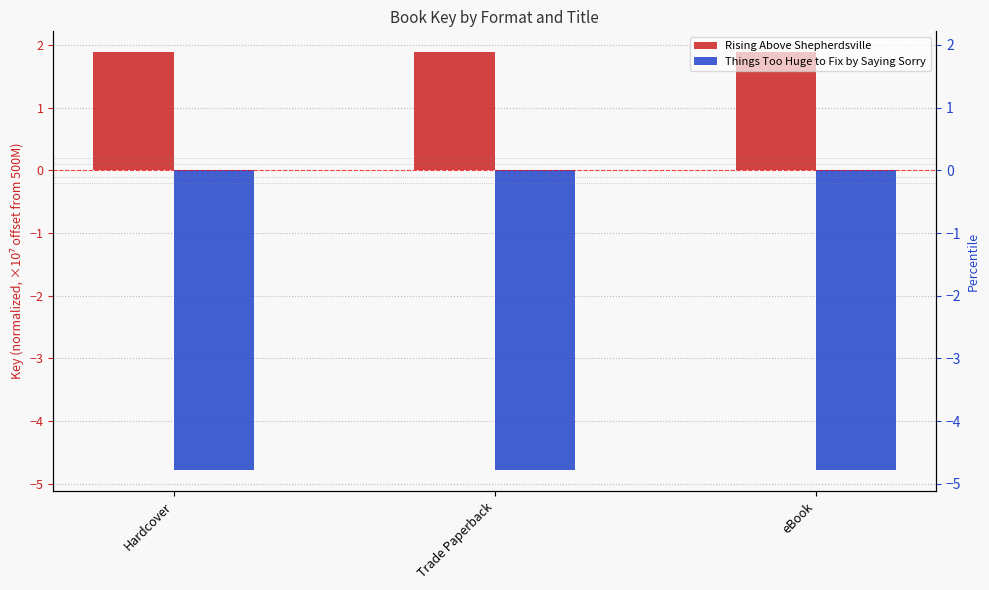

Reading left to right, list all the values displayed in this chart.

Rising Above Shepherdsville: 1.9	1.9	1.9
Things Too Huge to Fix by Saying Sorry: -4.8	-4.8	-4.8